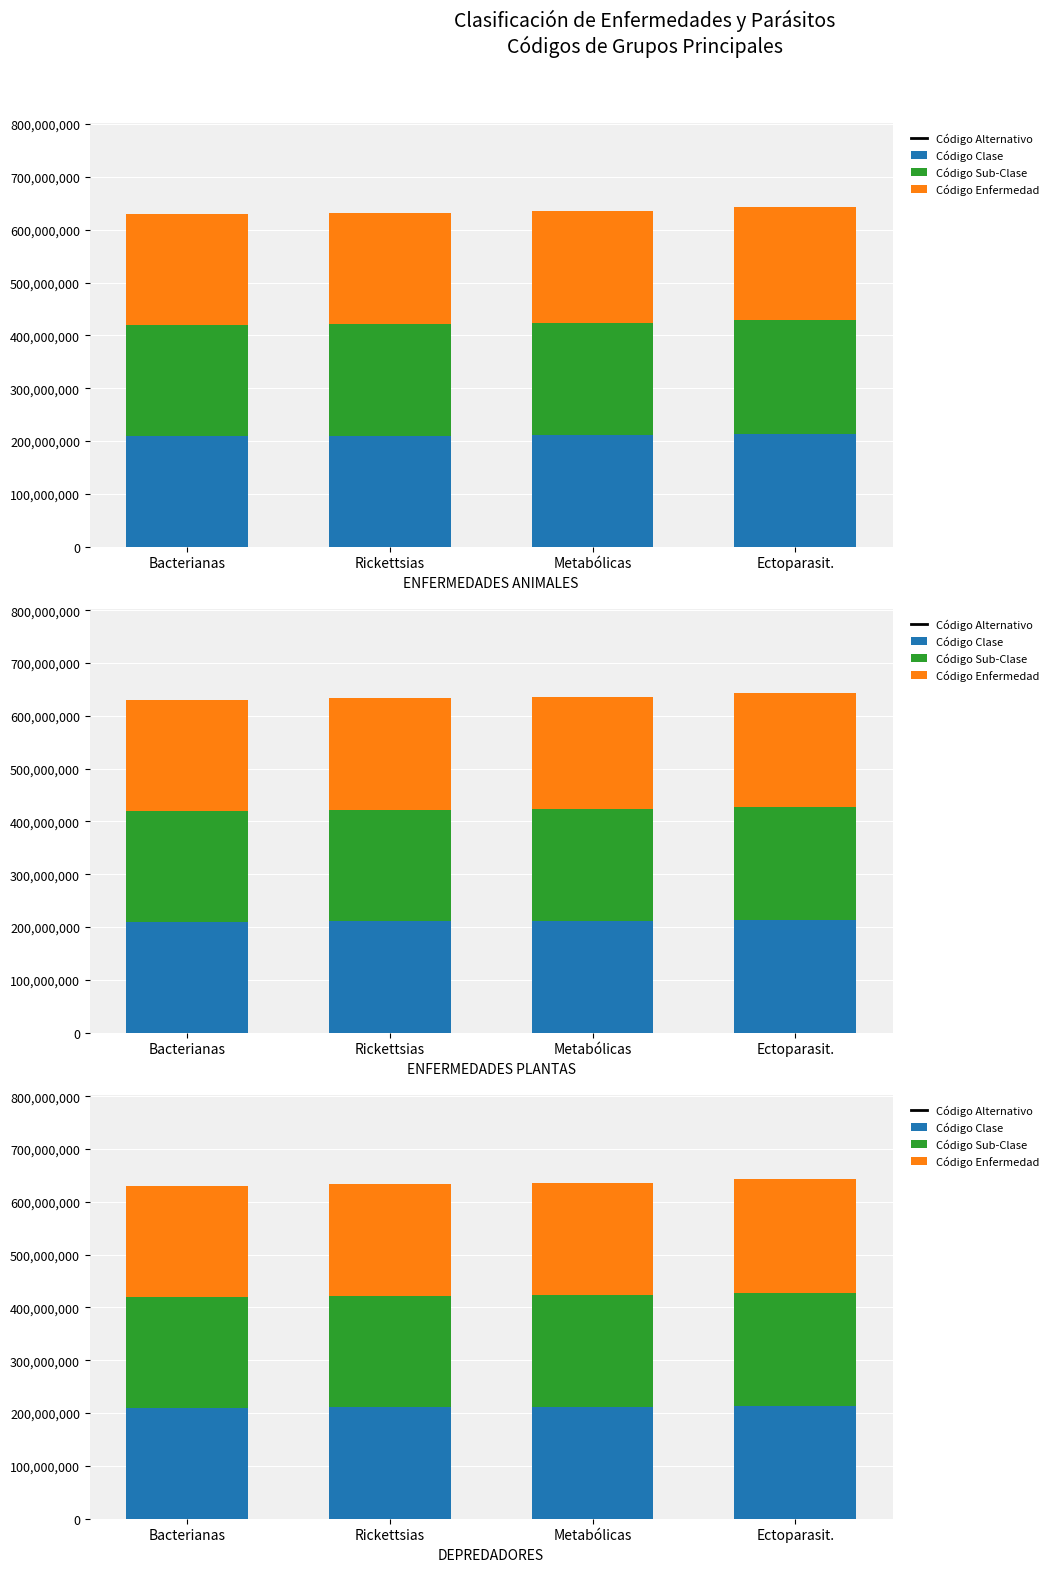

What is the maximum value shown in the chart?

856501200